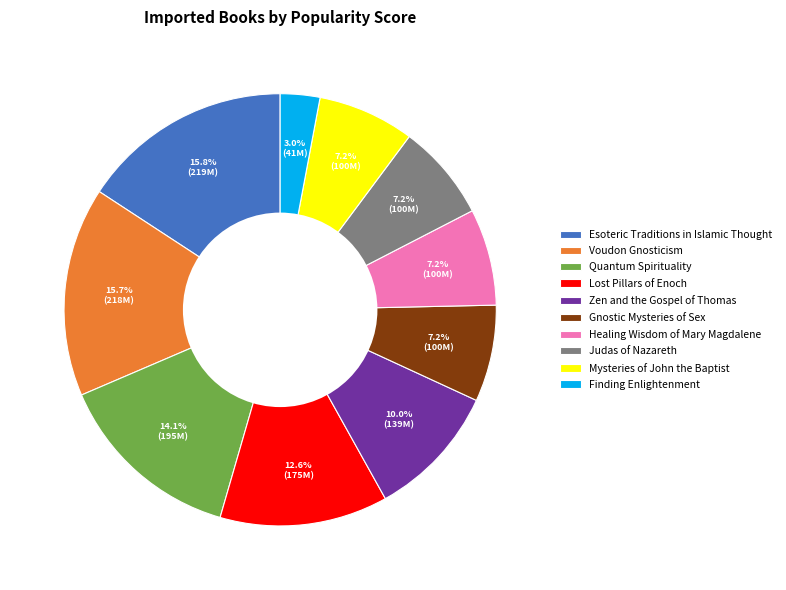

Is it true that Esoteric Traditions in Islamic Thought is 16% of the pie?

True